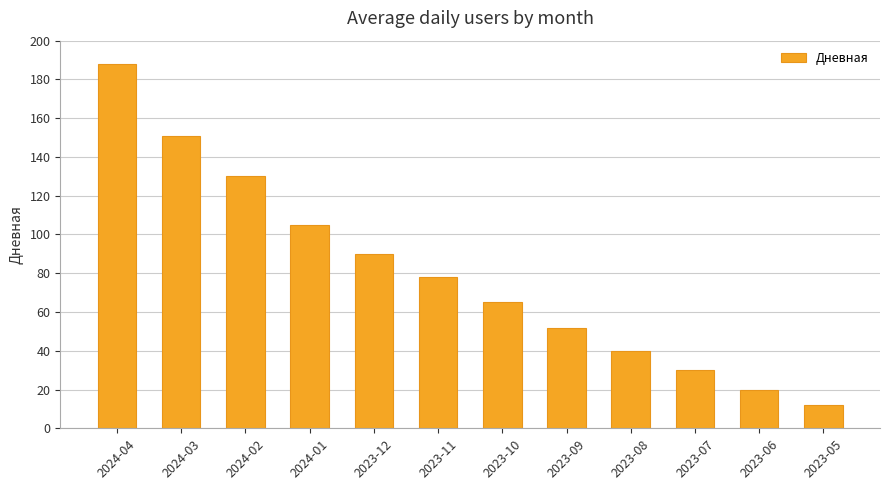

What is the difference between the values at 2024-02 and 2023-07?

100